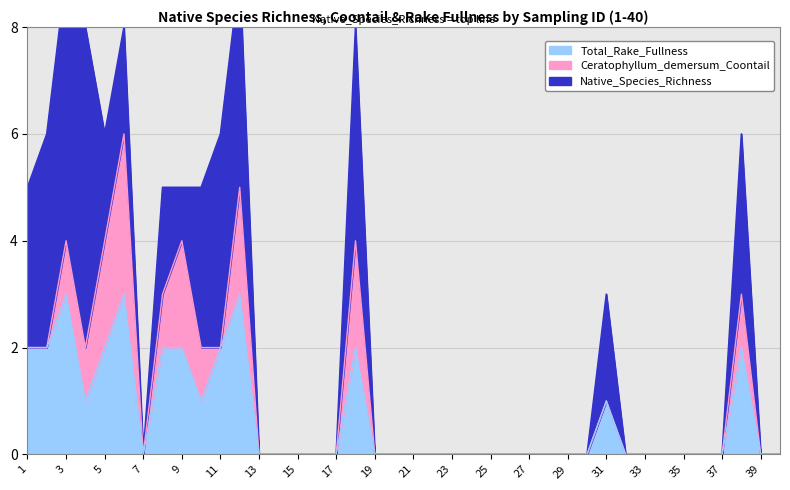

Which has a higher value, 10 or 24?

10